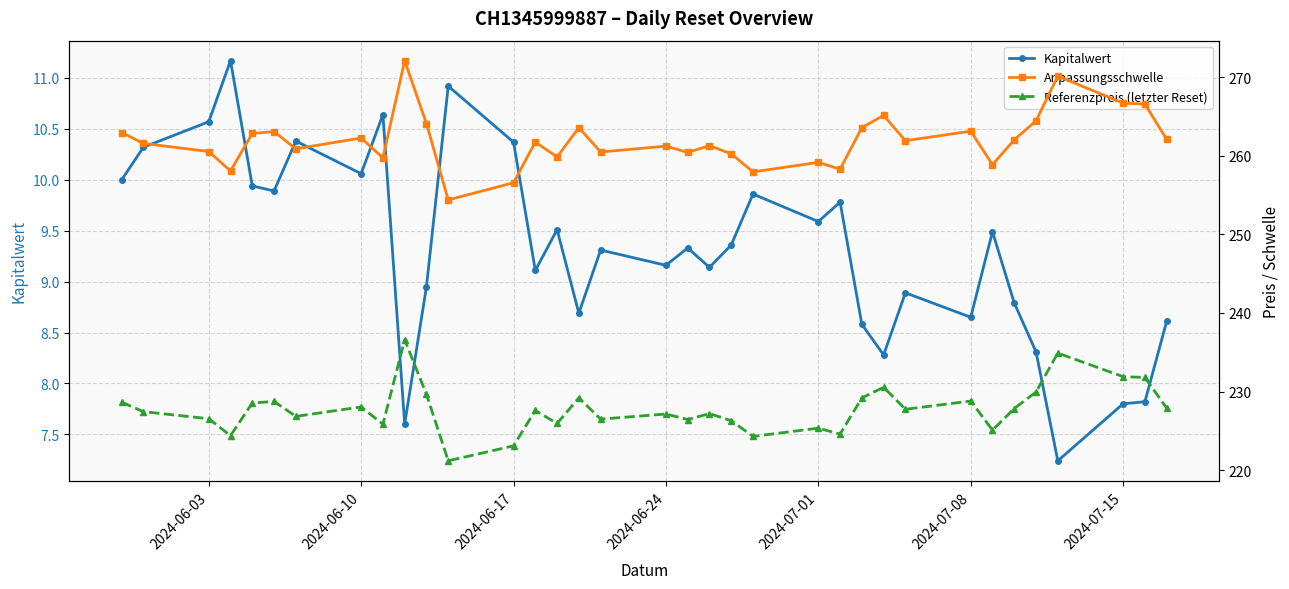

What is the lowest value of the Kapitalwert series?

7.2